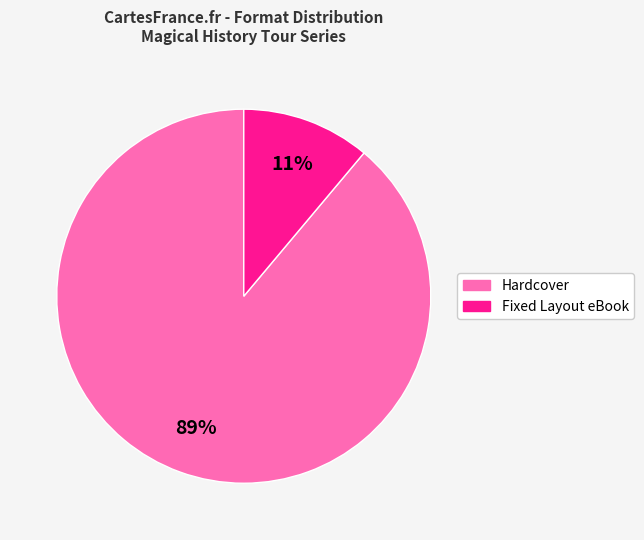

To the nearest percent, what percentage of the pie is Hardcover?

89%